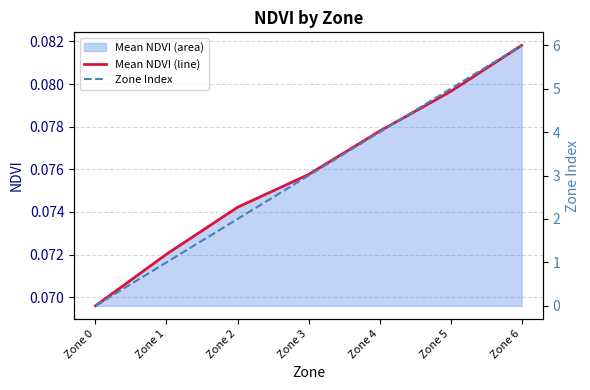

Does the chart display data point markers on the line(s)?

No